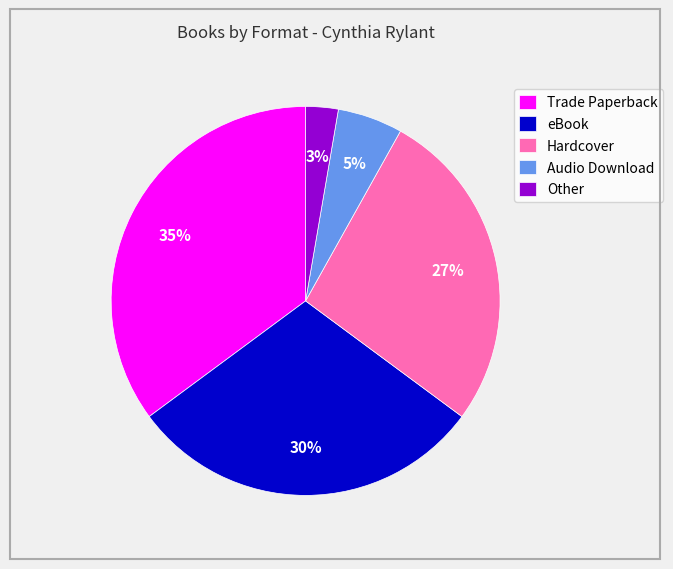

Combined, do Audio Download and Other account for over 50%?

No